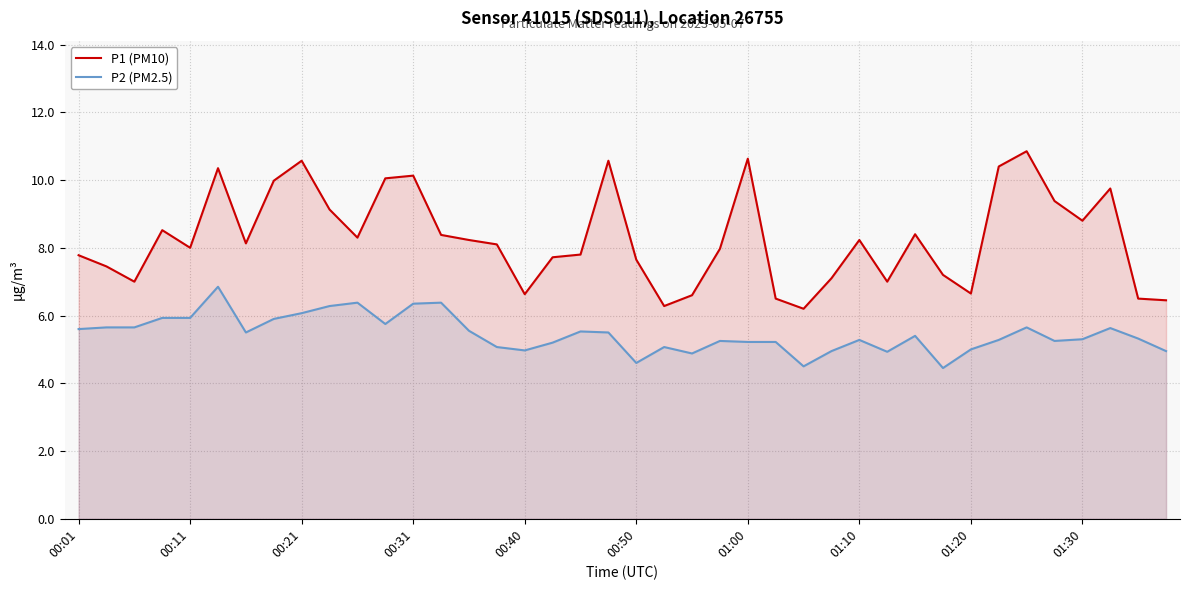

What is the sum of all P2 (PM2.5) values?

218.2